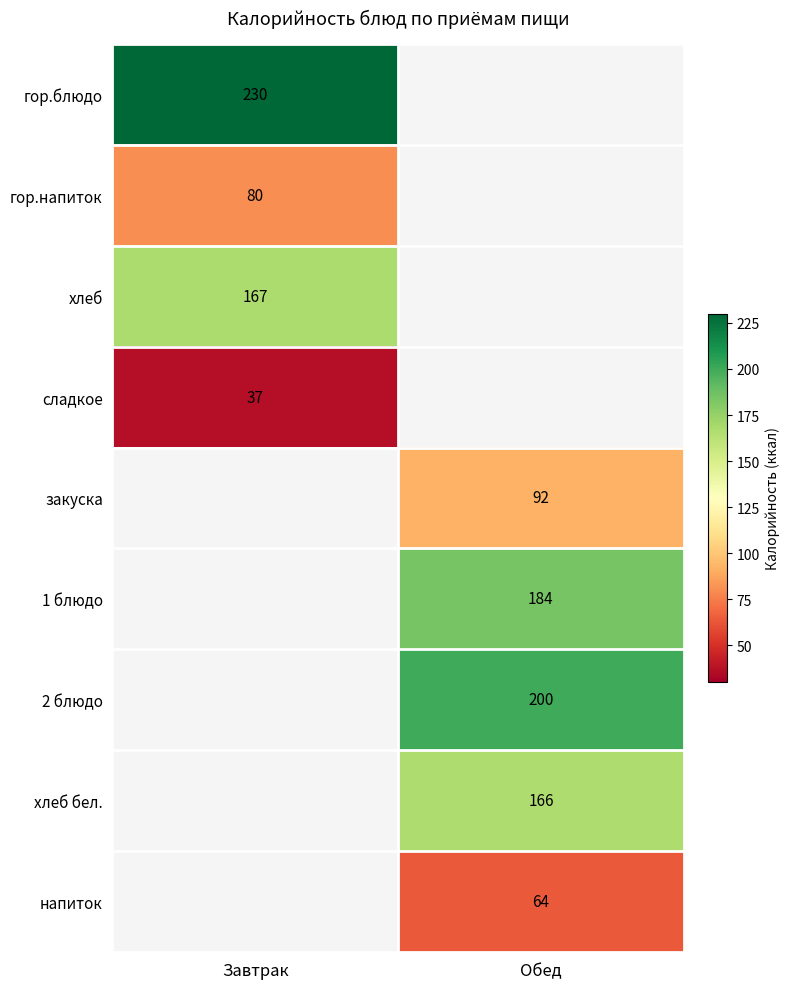

At which category does the chart reach its peak across all series?

Завтрак